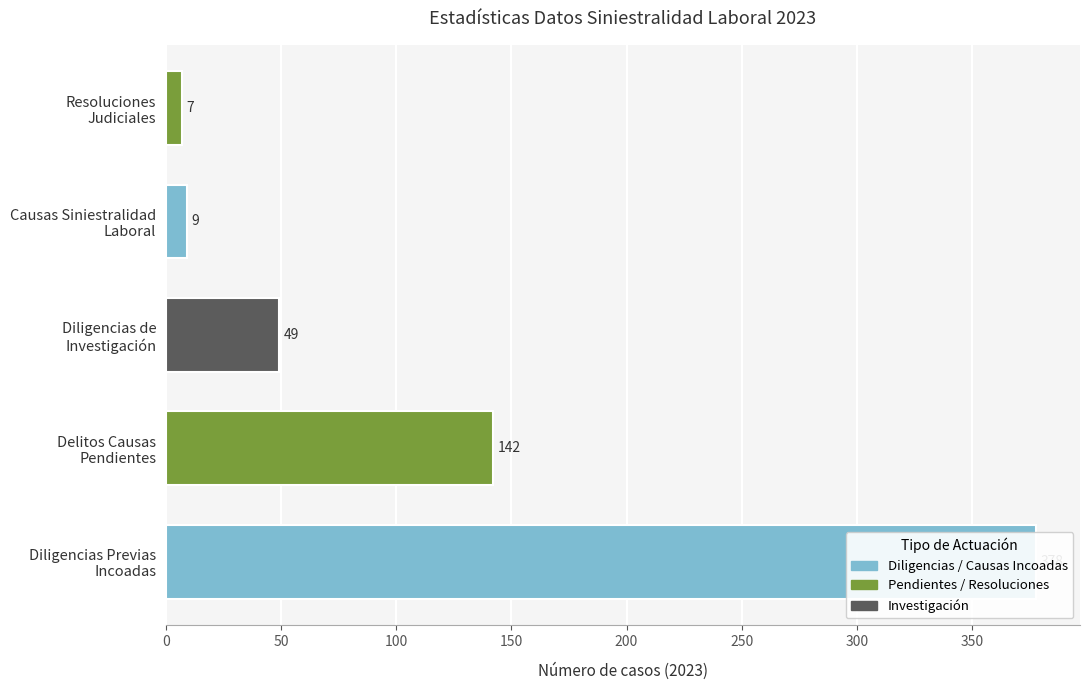

At how many categories does at least one series exceed 230?

1